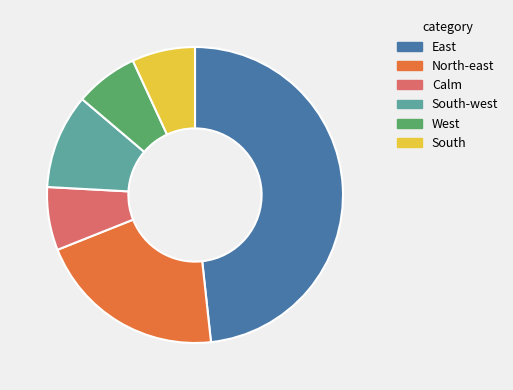

Do Calm and East together represent more than half of the pie?

Yes